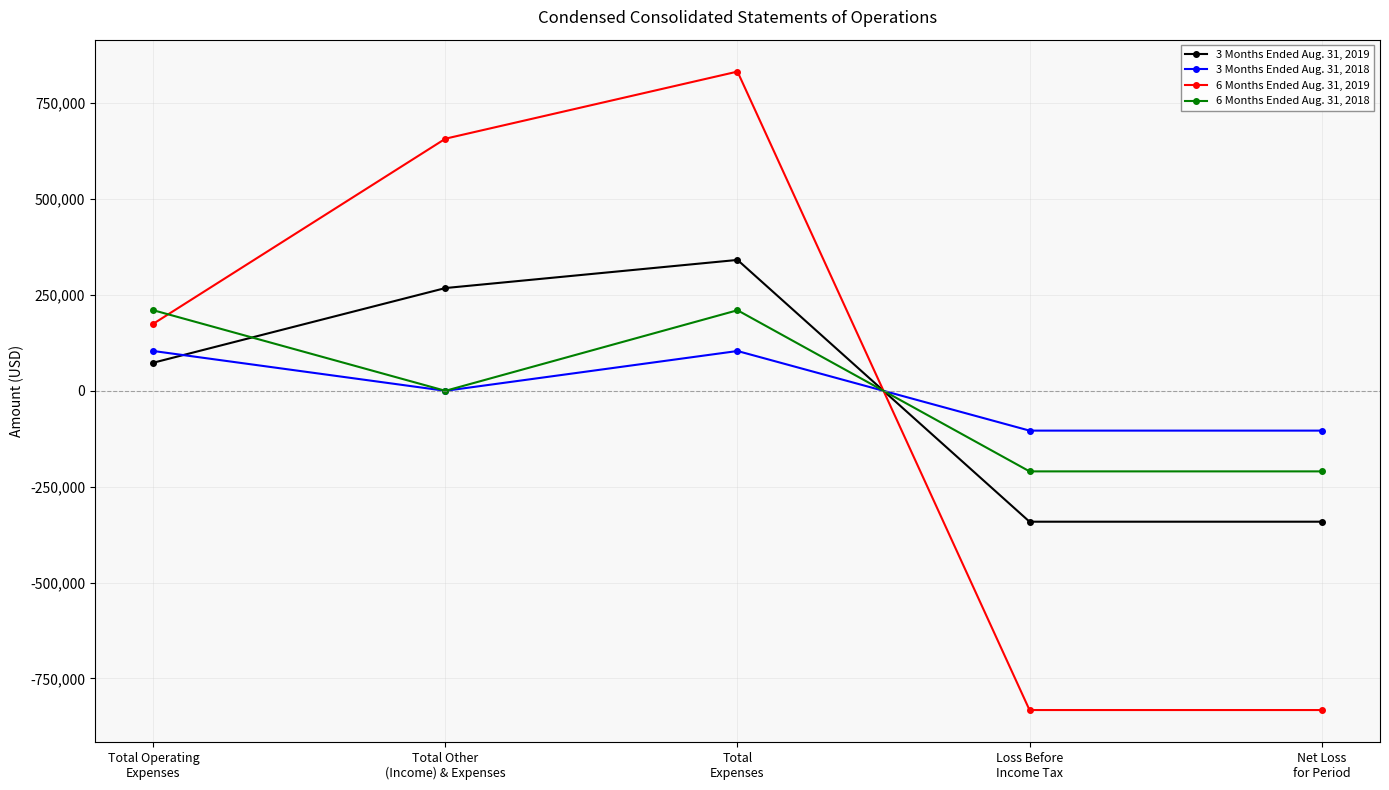

True or false: 3 Months Ended Aug. 31, 2019 and 6 Months Ended Aug. 31, 2018 cross at least once.

True